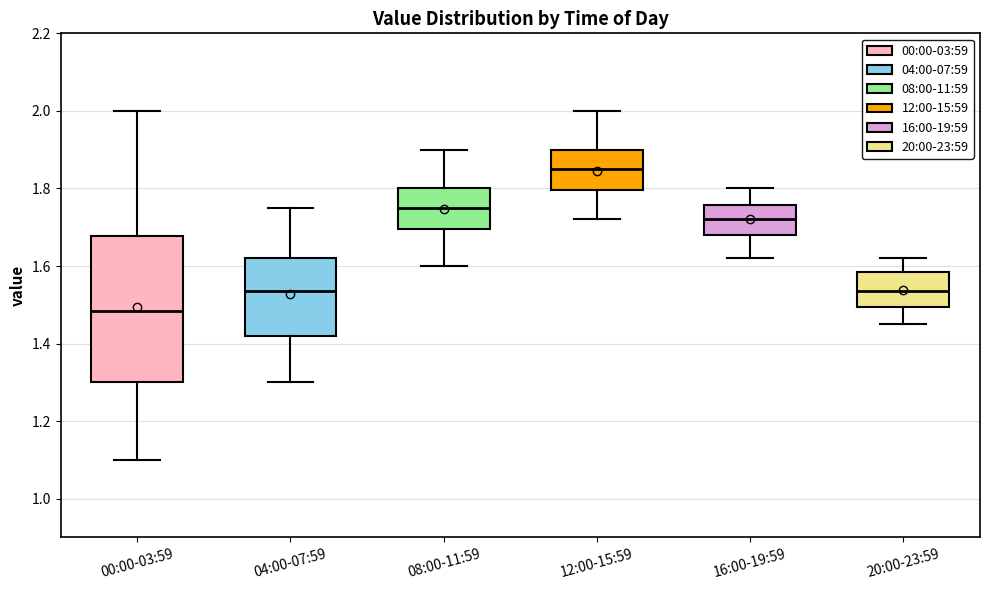

Reading left to right, transcribe this box plot: for each box, give where its median line is, the range the box spans, and where its two whiskers end, as read against the y-axis. The values are not printed on the chart, so give them approximately, as read against the axis.

00:00-03:59: median 1.48, box 1.30 to 1.68, whiskers 1.10 to 2.00
04:00-07:59: median 1.54, box 1.42 to 1.62, whiskers 1.30 to 1.76
08:00-11:59: median 1.76, box 1.70 to 1.80, whiskers 1.60 to 1.90
12:00-15:59: median 1.86, box 1.80 to 1.90, whiskers 1.72 to 2.00
16:00-19:59: median 1.72, box 1.68 to 1.76, whiskers 1.62 to 1.80
20:00-23:59: median 1.54, box 1.50 to 1.58, whiskers 1.46 to 1.62